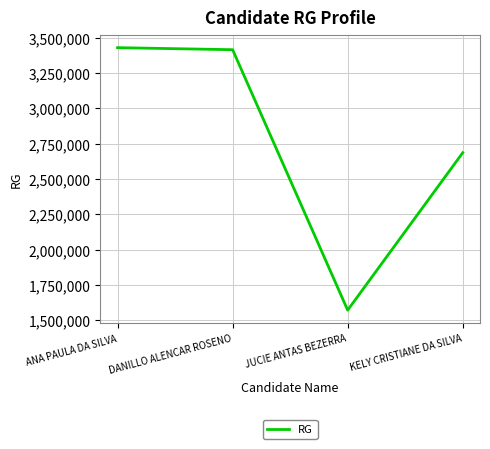

The chart shows a value of 1066851 at ANA PAULA DA SILVA. True or false?

False